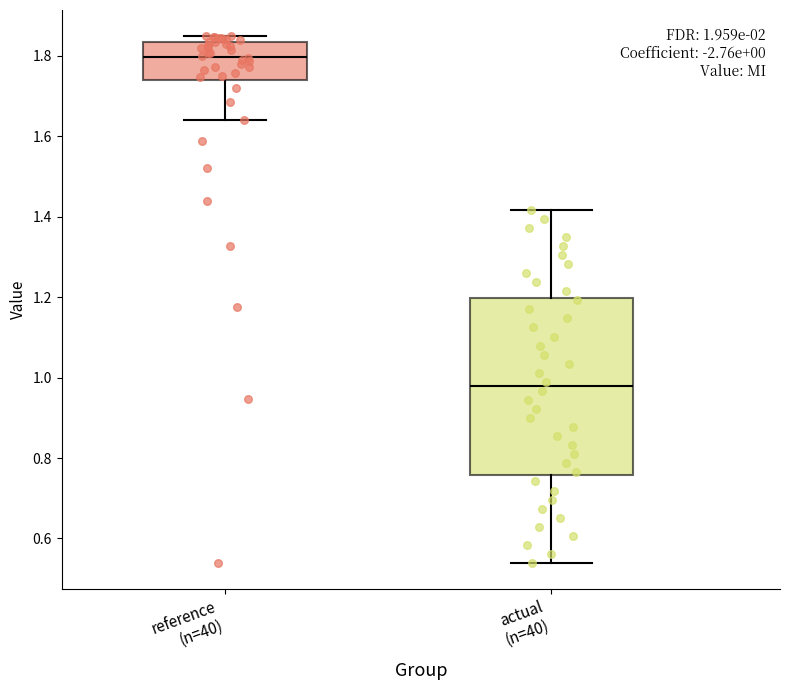

Which box's median line is the highest?

reference (n=40)